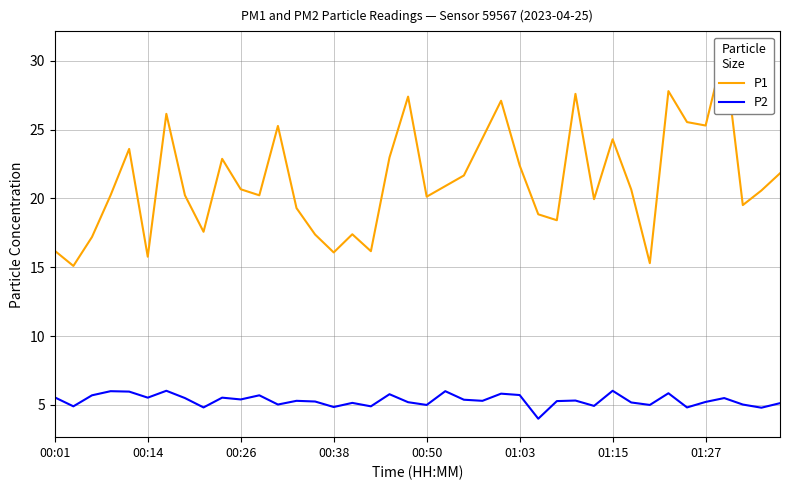

How many data points in P1 are less than 20?

15